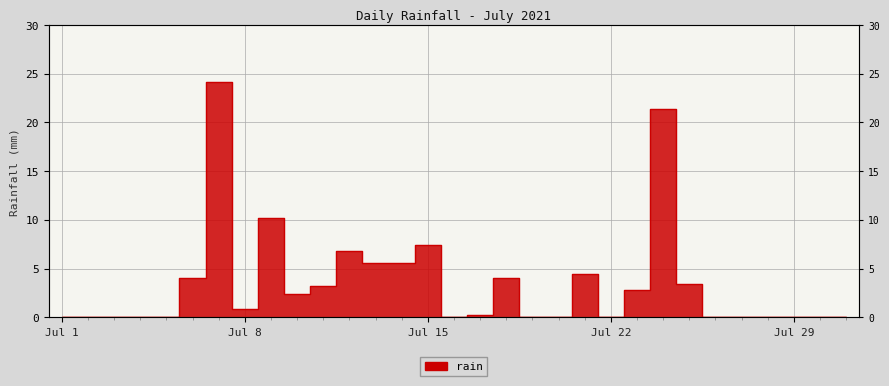

Is it true that the value at 2021-07-20 is 14.0?

False